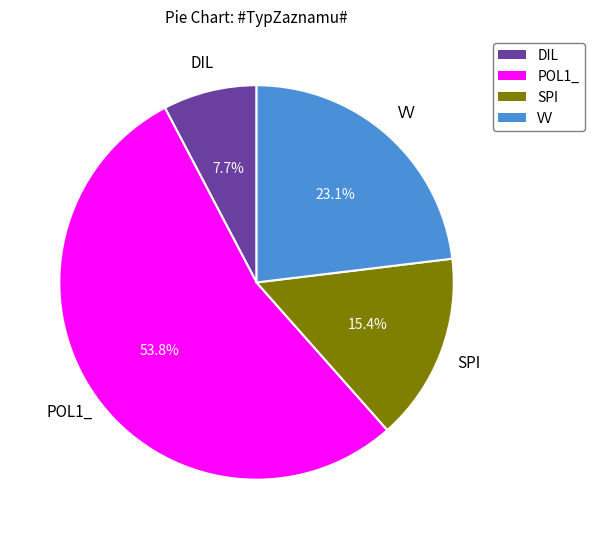

Which category has the smallest portion of the pie?

DIL